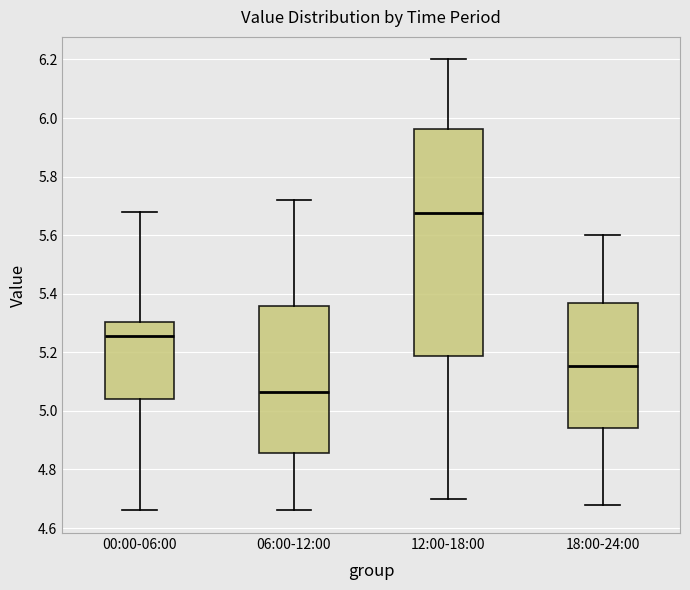

Reading left to right, read every box against the y-axis: the position of its median line, the range the box covers, and the ends of its whiskers. The values are not printed on the chart, so give them approximately, as read against the axis.

00:00-06:00: median 5.26, box 5.04 to 5.30, whiskers 4.66 to 5.68
06:00-12:00: median 5.06, box 4.86 to 5.36, whiskers 4.66 to 5.72
12:00-18:00: median 5.68, box 5.18 to 5.96, whiskers 4.70 to 6.20
18:00-24:00: median 5.16, box 4.94 to 5.38, whiskers 4.68 to 5.60